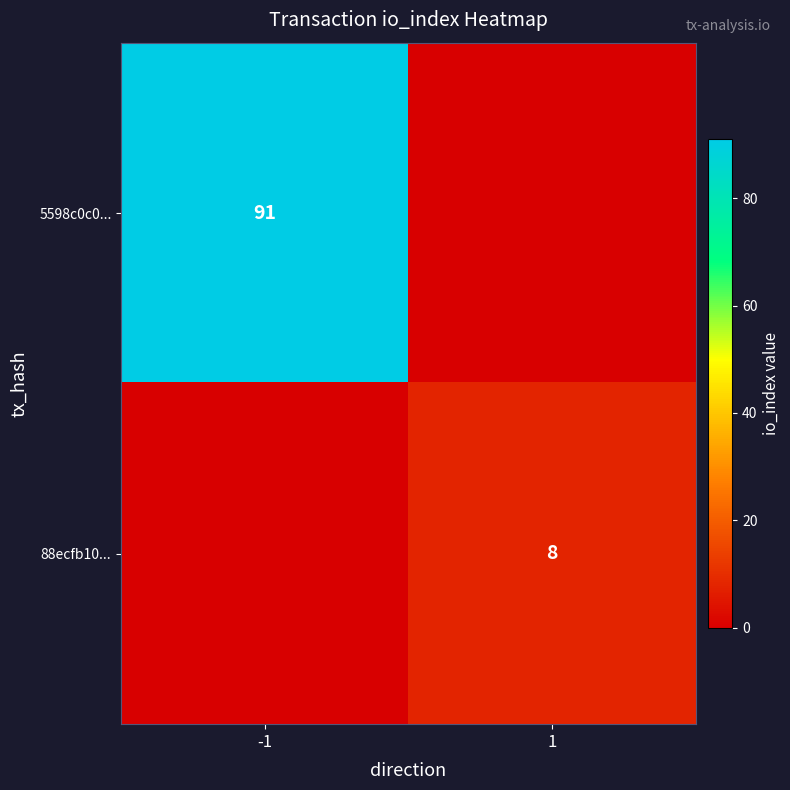

Between -1 and 1, which series saw the biggest shift?

5598c0c0...